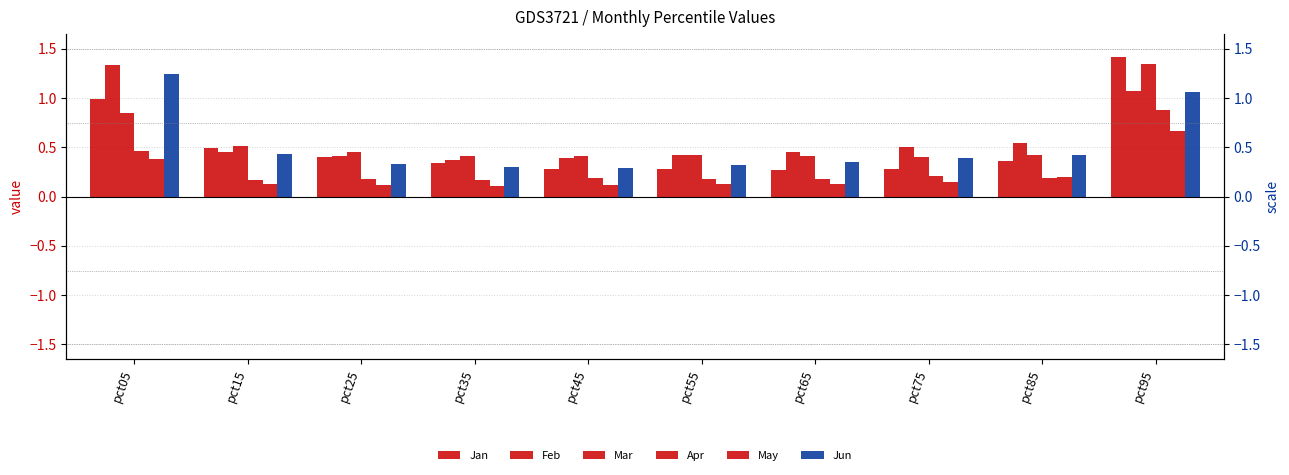

What are all the series names shown in the legend?

Jan, Feb, Mar, Apr, May, Jun